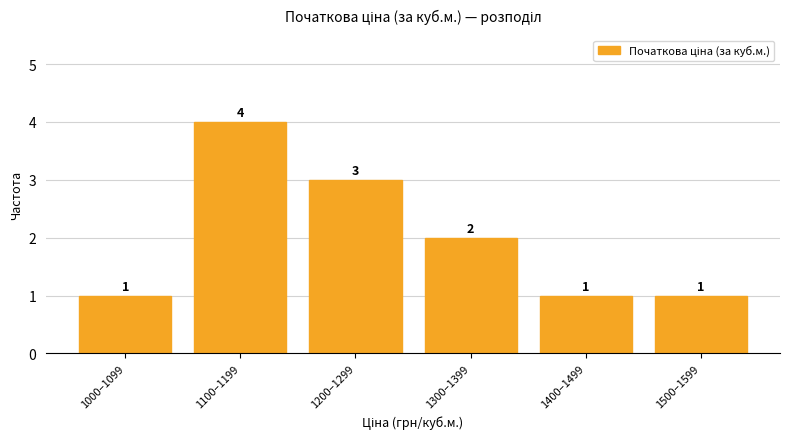

Reading left to right, what are all the values shown in this chart?

1	4	3	2	1	1